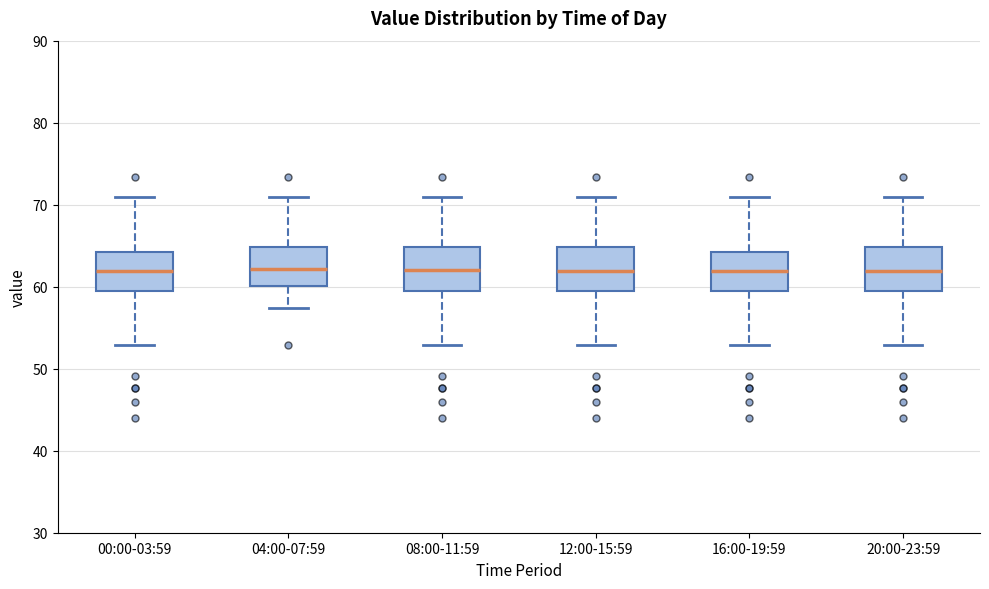

Reading left to right, read every box against the y-axis: the position of its median line, the range the box covers, and the ends of its whiskers. The values are not printed on the chart, so give them approximately, as read against the axis.

00:00-03:59: median 62, box 59 to 64, whiskers 53 to 71
04:00-07:59: median 62, box 60 to 65, whiskers 57 to 71
08:00-11:59: median 62, box 59 to 65, whiskers 53 to 71
12:00-15:59: median 62, box 59 to 65, whiskers 53 to 71
16:00-19:59: median 62, box 59 to 64, whiskers 53 to 71
20:00-23:59: median 62, box 59 to 65, whiskers 53 to 71